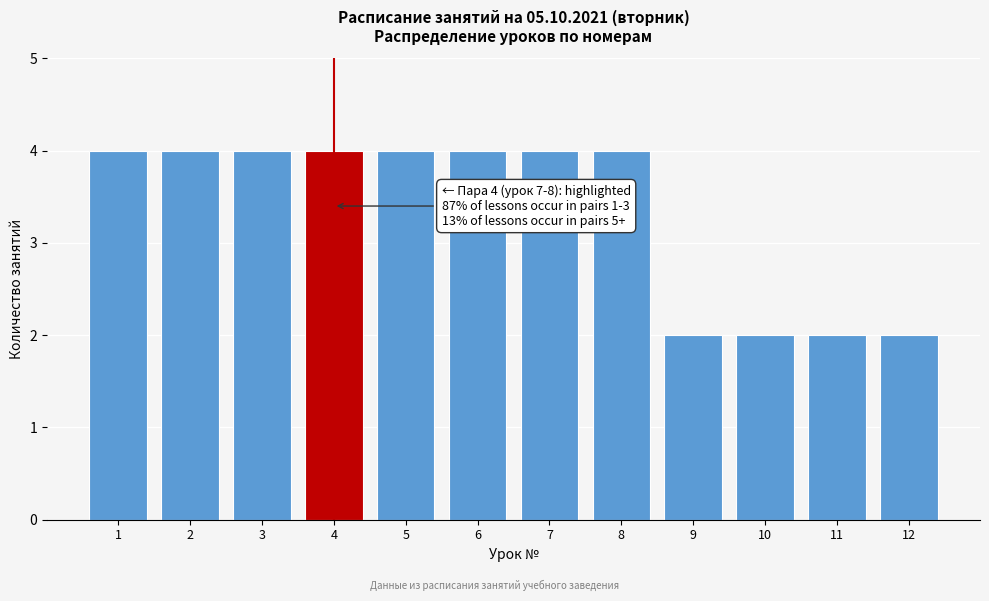

Reading left to right, transcribe all the data shown in this chart.

4	4	4	4	4	4	4	4	2	2	2	2